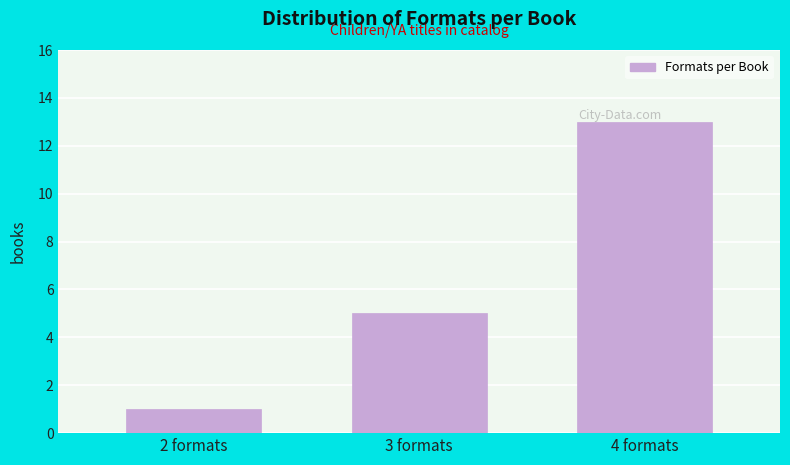

True or false: the data shows 5 at 3 formats.

True